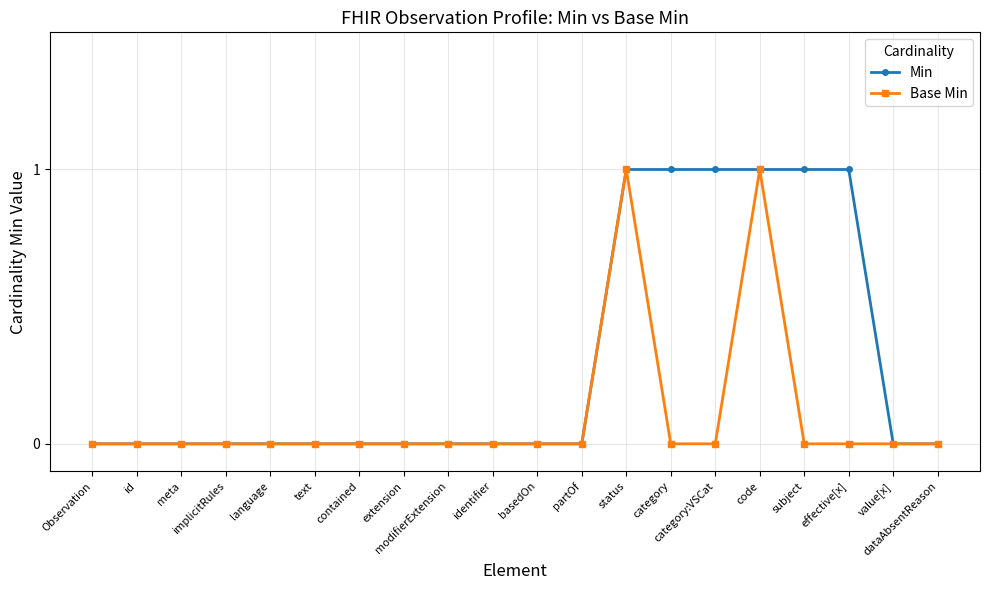

Does the chart have visible grid lines?

Yes